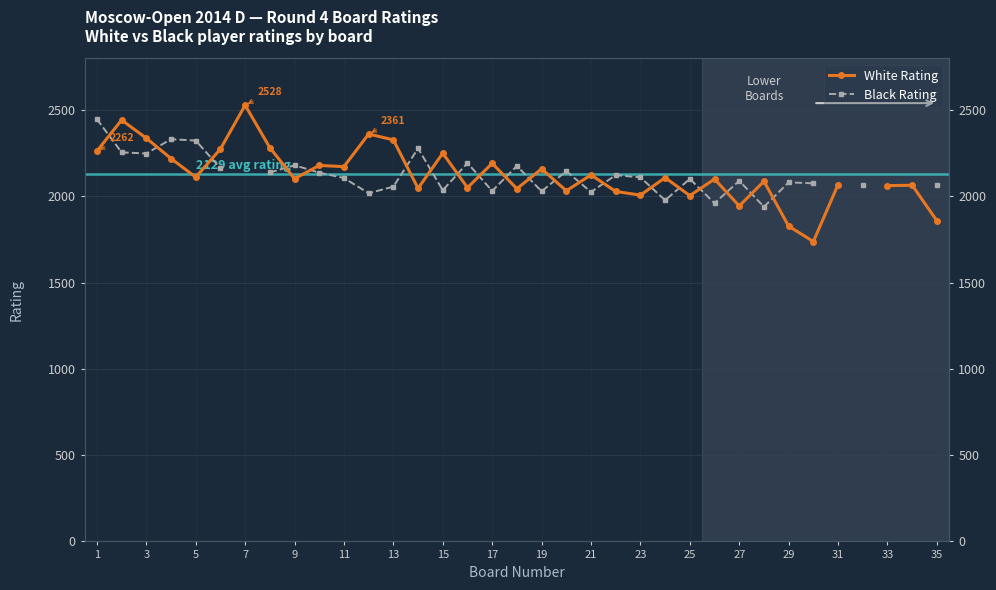

What is the minimum value shown in the chart?

1738.0